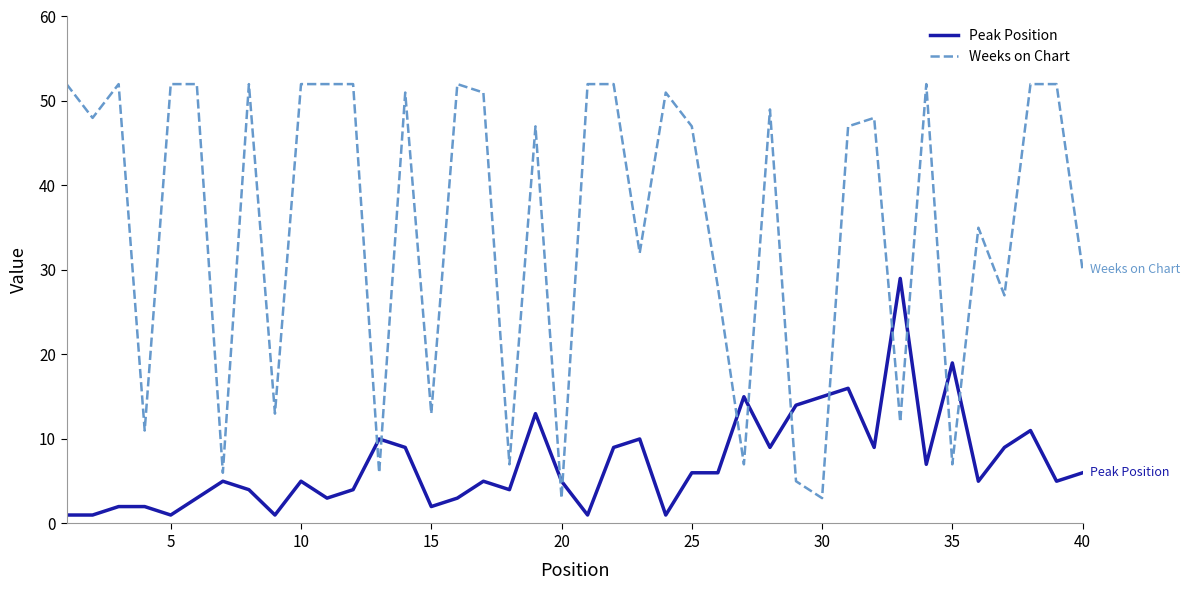

Which series has the largest total across all categories?

Weeks on Chart